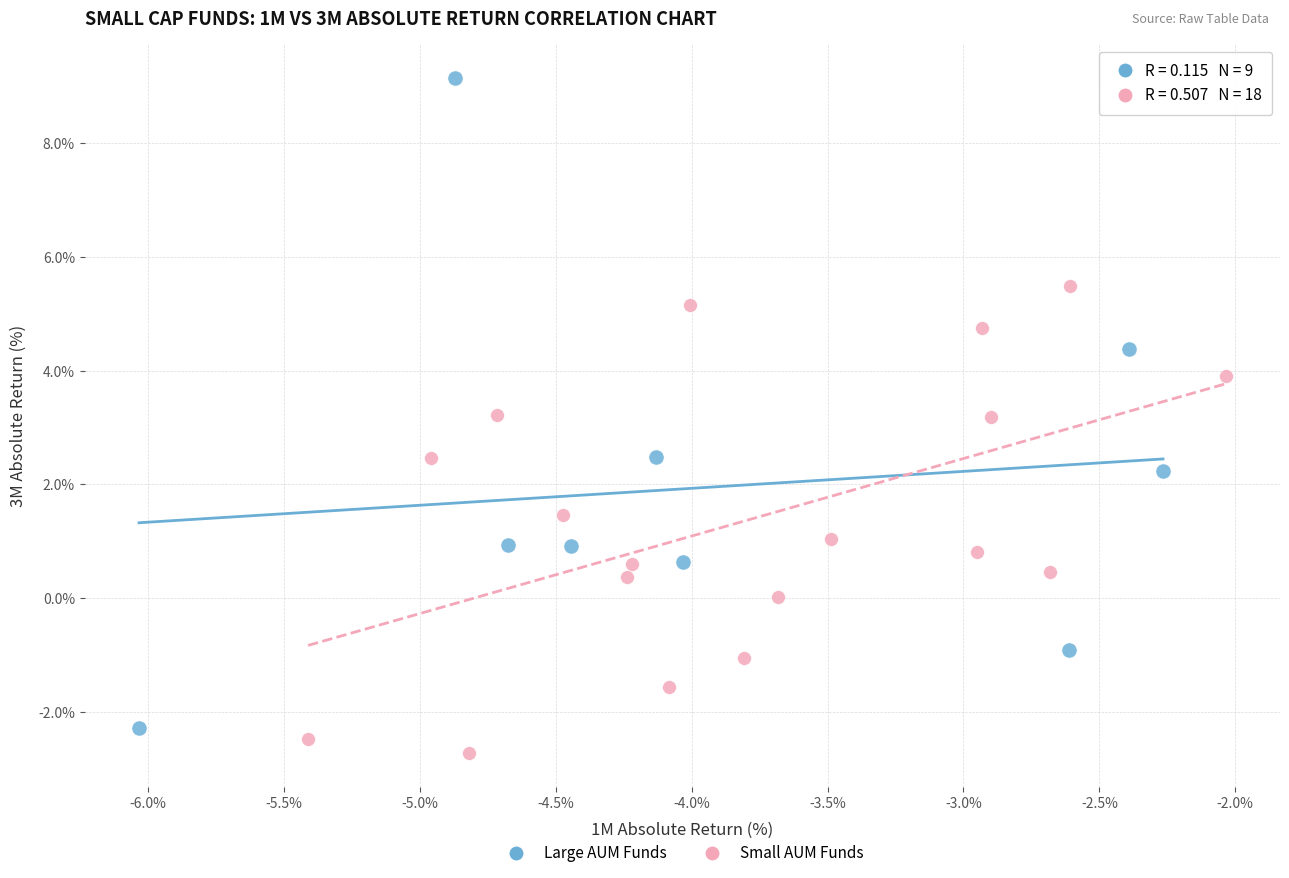

Which series has the largest Y range (max minus min)?

Large AUM Funds